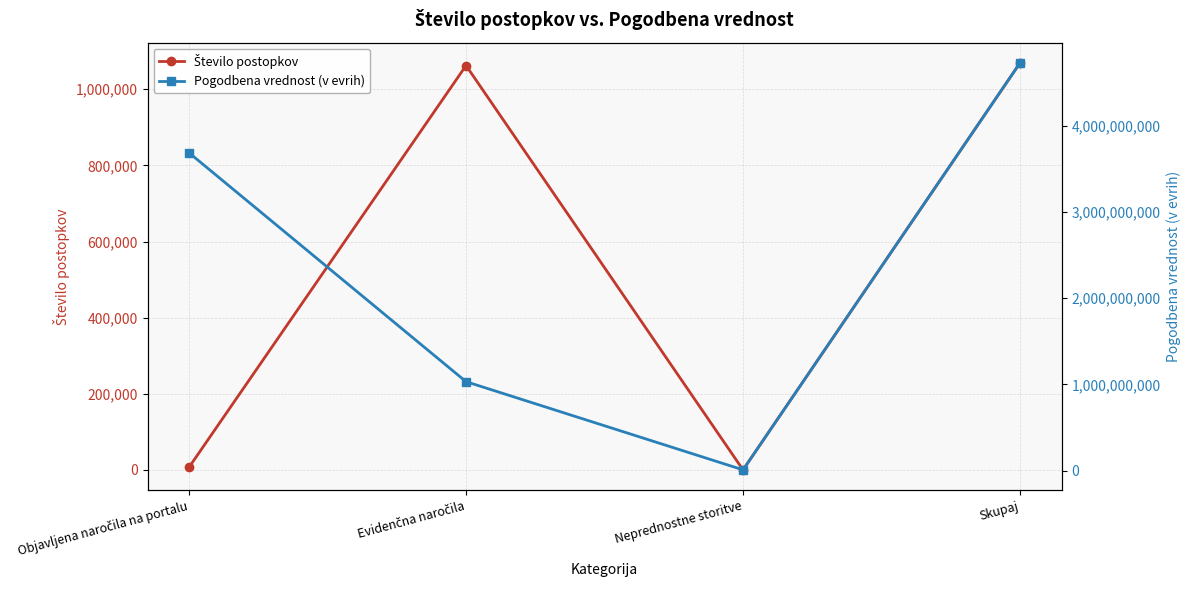

Between Evidenčna naročila and Neprednostne storitve, which series saw the biggest shift?

Pogodbena vrednost (v evrih)